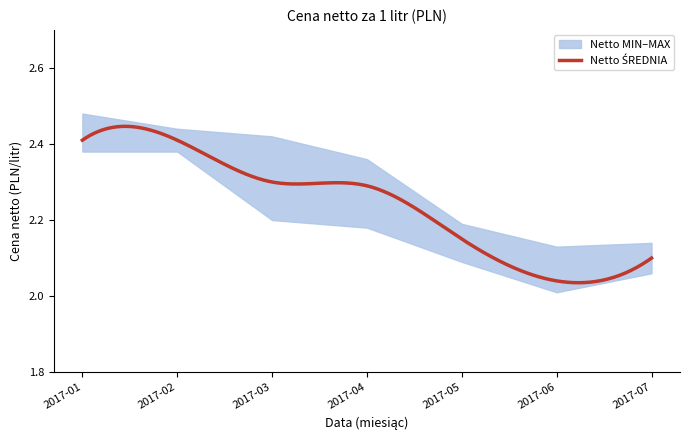

What is the difference between the maximum and minimum values in the Netto MIN series?

0.4